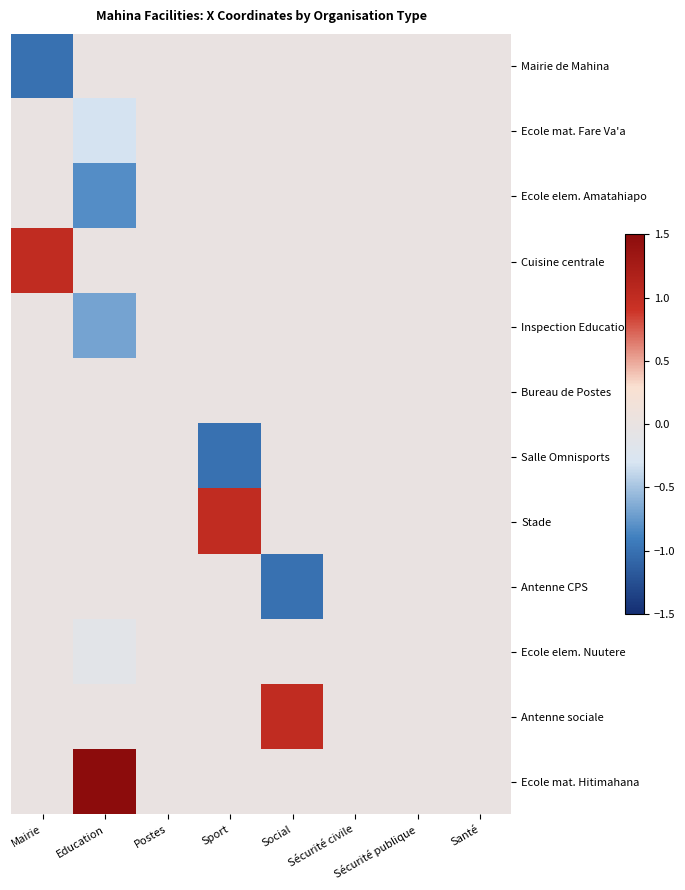

What is the difference between the highest and lowest values at Mairie?

2.0